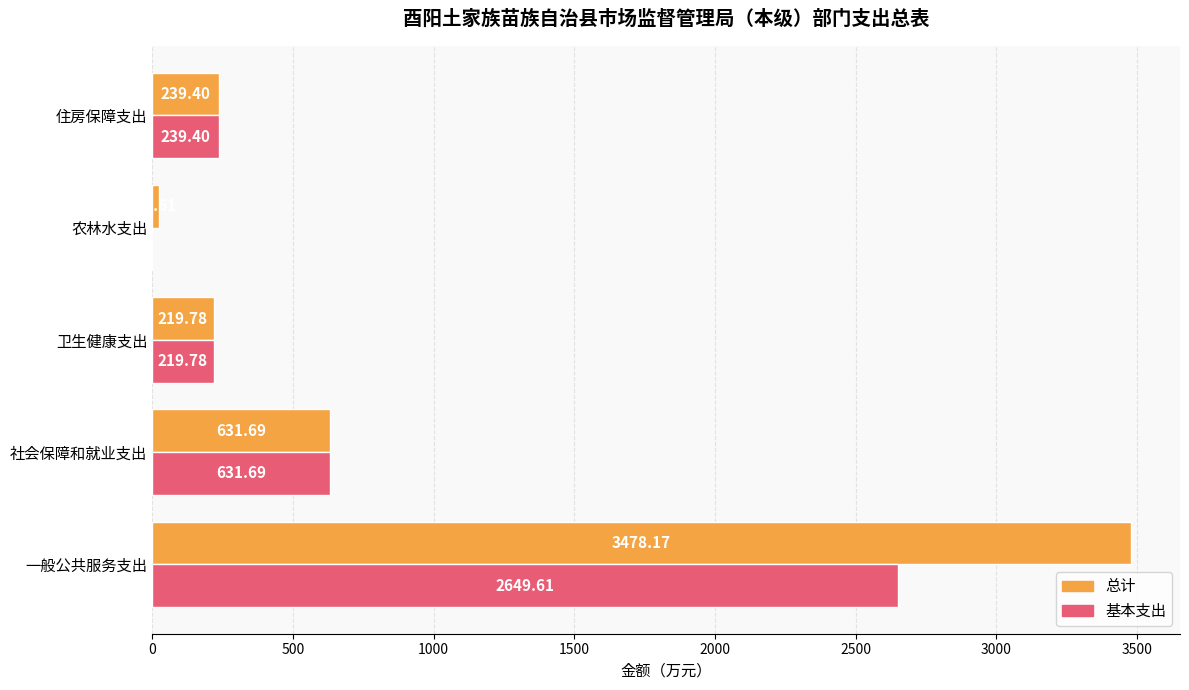

What is the sum of the 总计 values at 卫生健康支出 and 社会保障和就业支出?

851.5